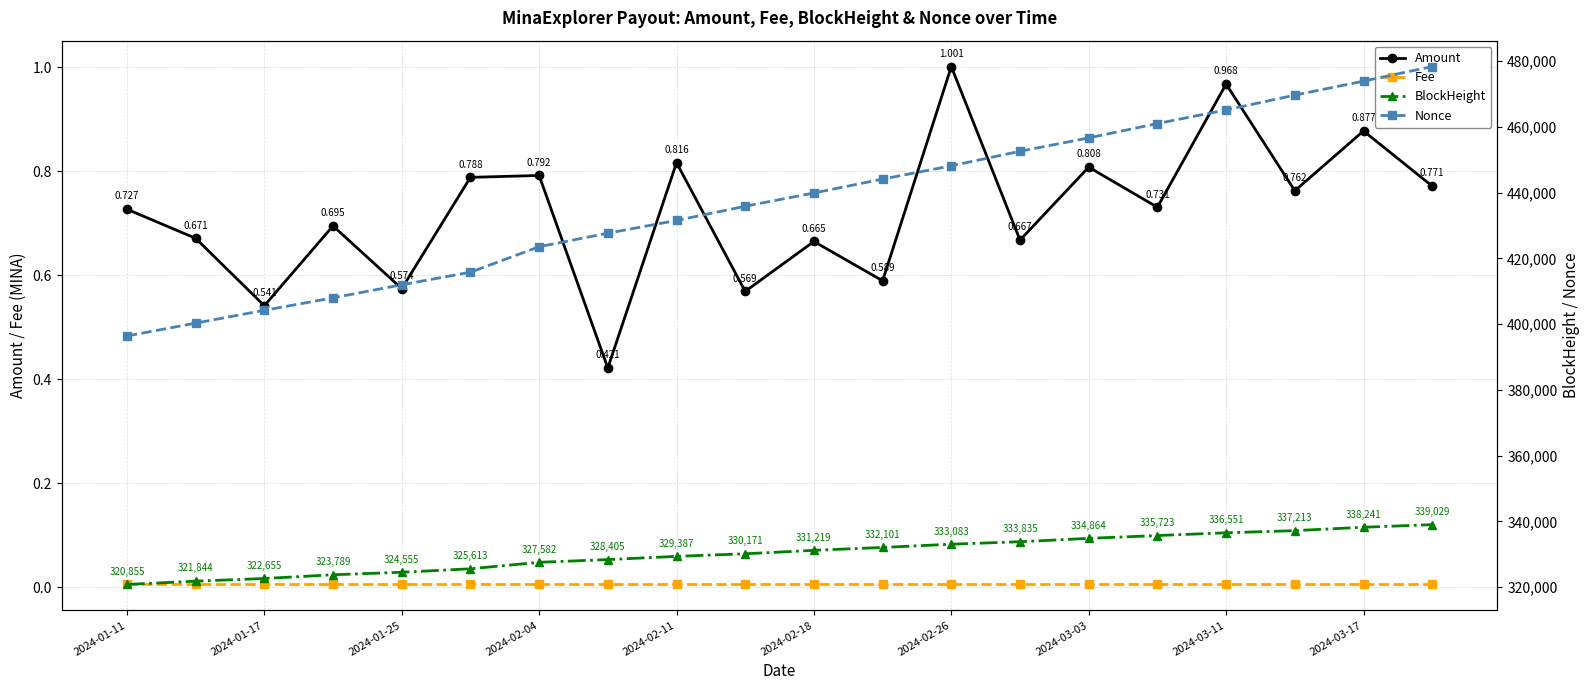

True or false: Fee and Amount cross at least once.

False